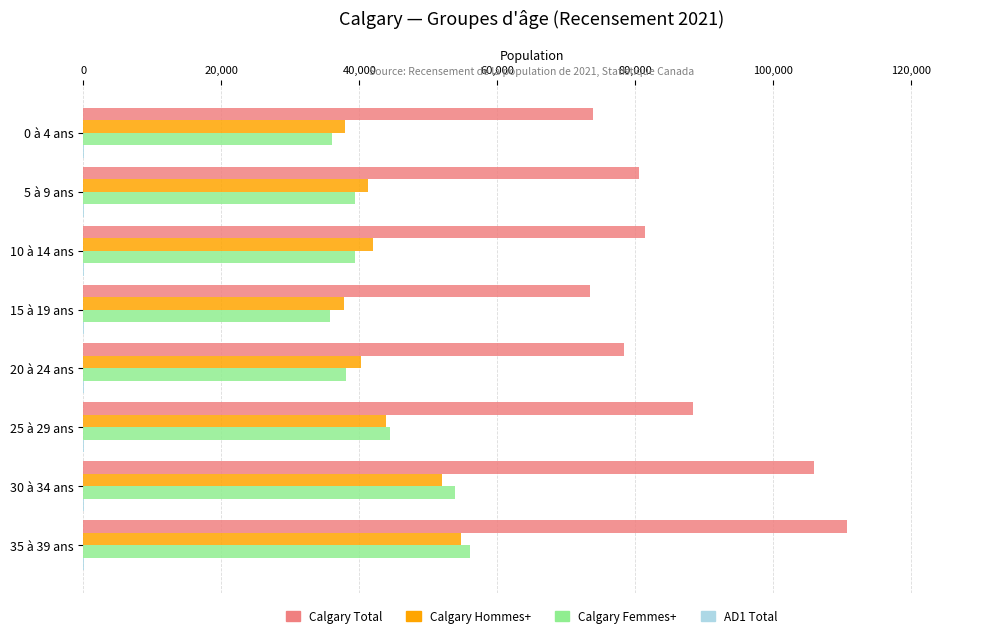

The value of Calgary Hommes+ at 35 à 39 ans is 54785. True or false?

True